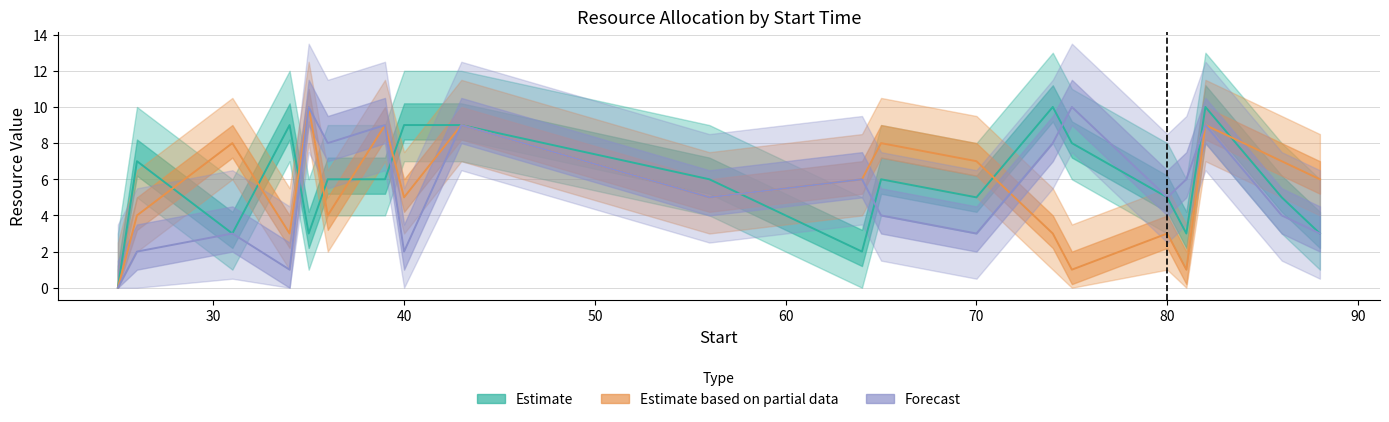

At how many categories does at least one series exceed 0?

19